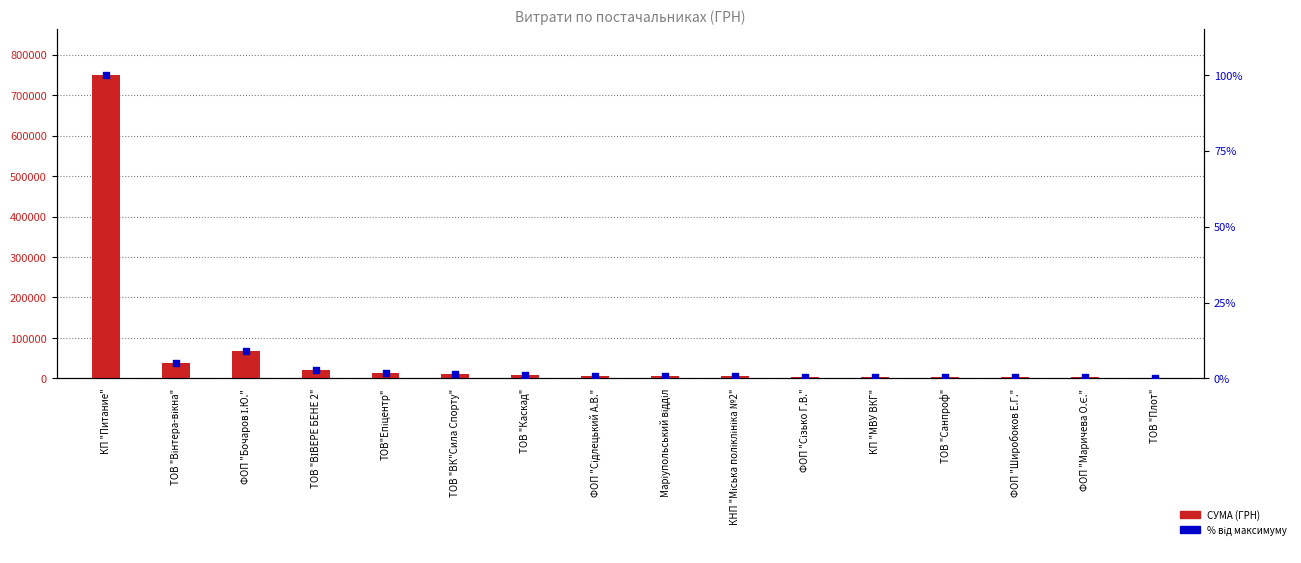

What are all the series names shown in the legend?

СУМА (ГРН), % від максимуму